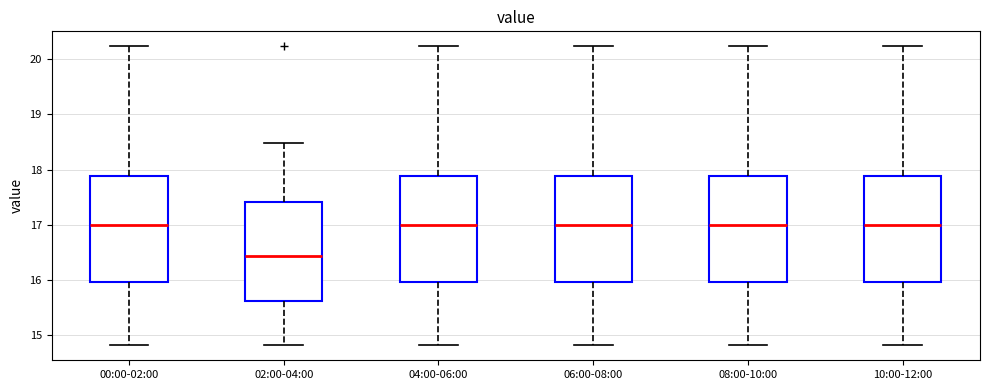

Reading left to right, read every box against the y-axis: the position of its median line, the range the box covers, and the ends of its whiskers. The values are not printed on the chart, so give them approximately, as read against the axis.

00:00-02:00: median 17.0, box 16.0 to 17.9, whiskers 14.8 to 20.2
02:00-04:00: median 16.4, box 15.6 to 17.4, whiskers 14.8 to 18.5
04:00-06:00: median 17.0, box 16.0 to 17.9, whiskers 14.8 to 20.2
06:00-08:00: median 17.0, box 16.0 to 17.9, whiskers 14.8 to 20.2
08:00-10:00: median 17.0, box 16.0 to 17.9, whiskers 14.8 to 20.2
10:00-12:00: median 17.0, box 16.0 to 17.9, whiskers 14.8 to 20.2